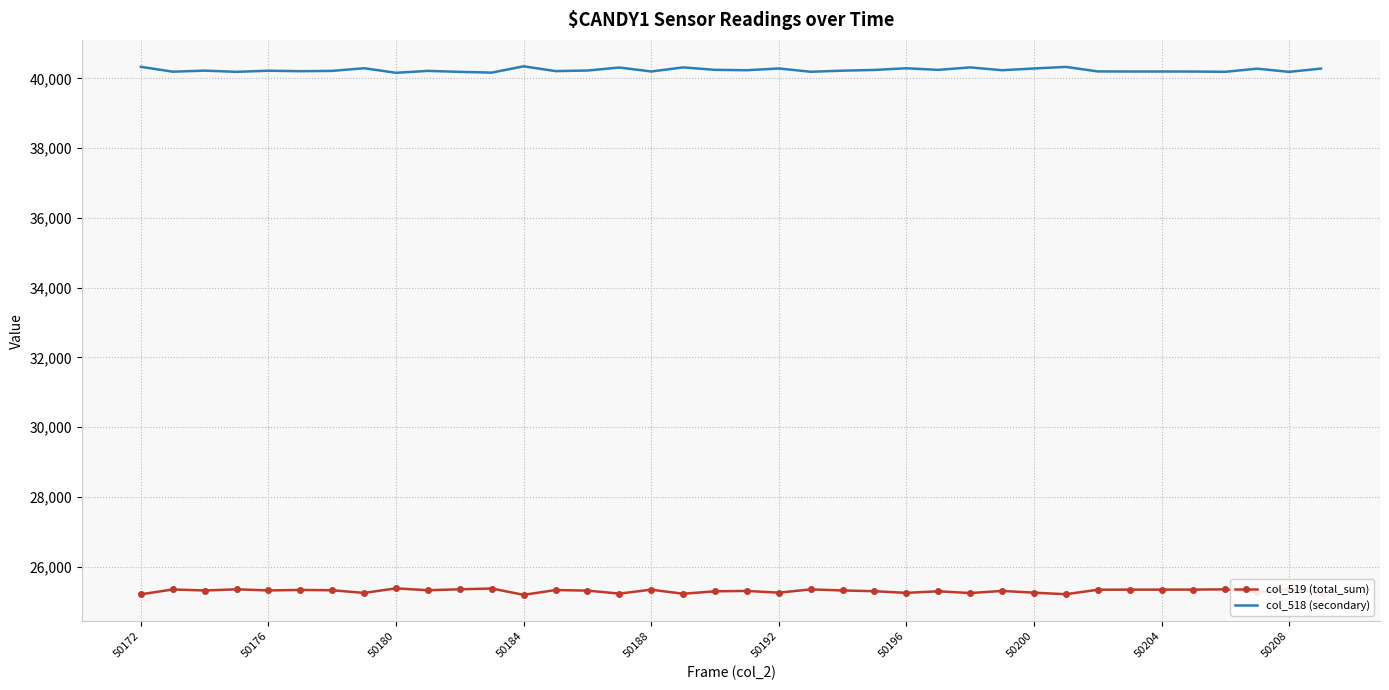

What is the difference between the maximum and minimum values in the col_519 (total_sum) series?

186